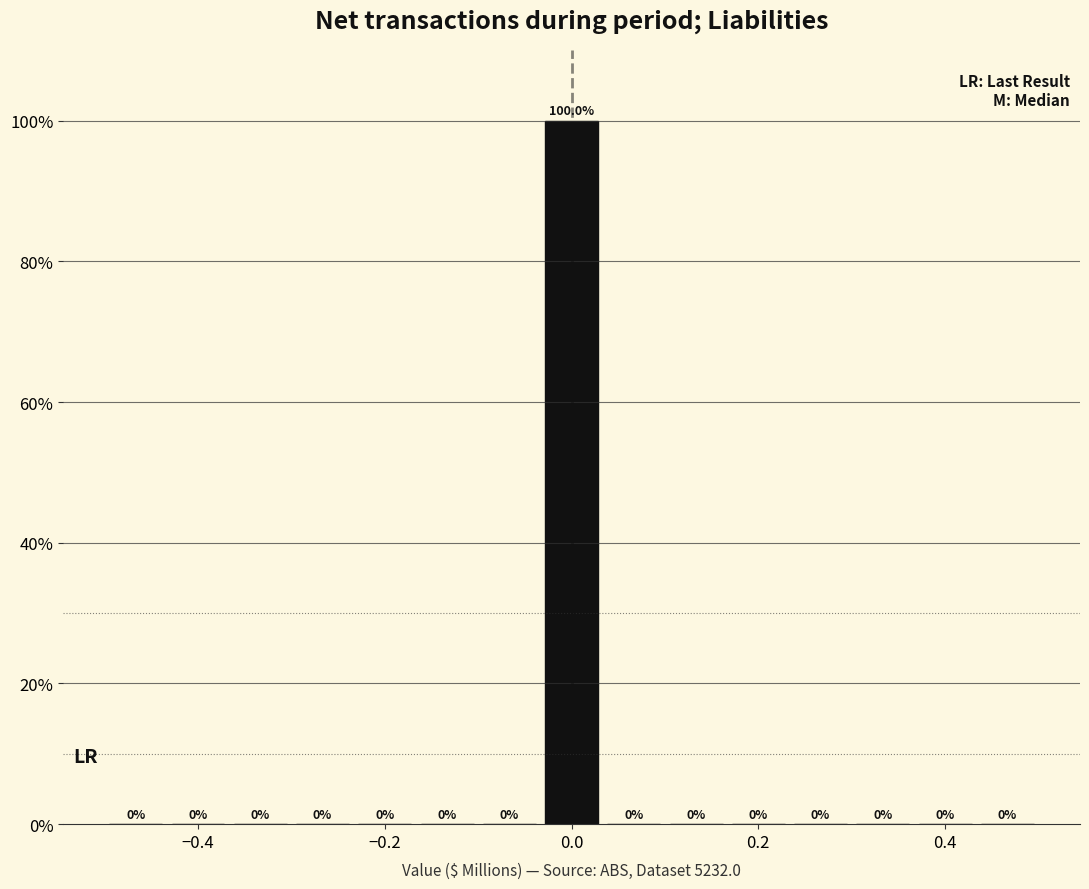

Around what value on the x-axis is the tallest bar? Give the approximate position of its centre, as read against the axis.

0.00